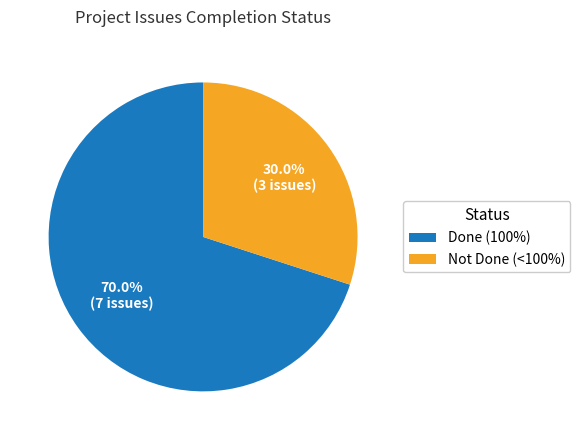

Does any single category account for the majority?

Yes